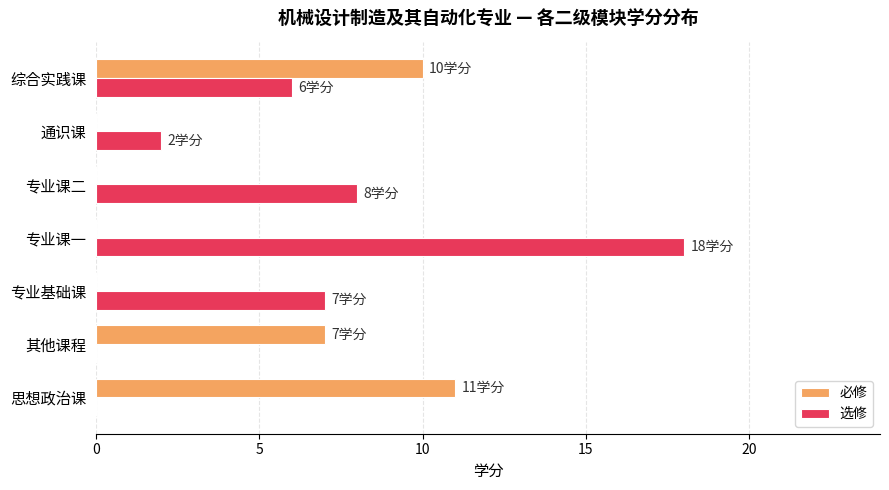

What is the greatest value displayed?

18